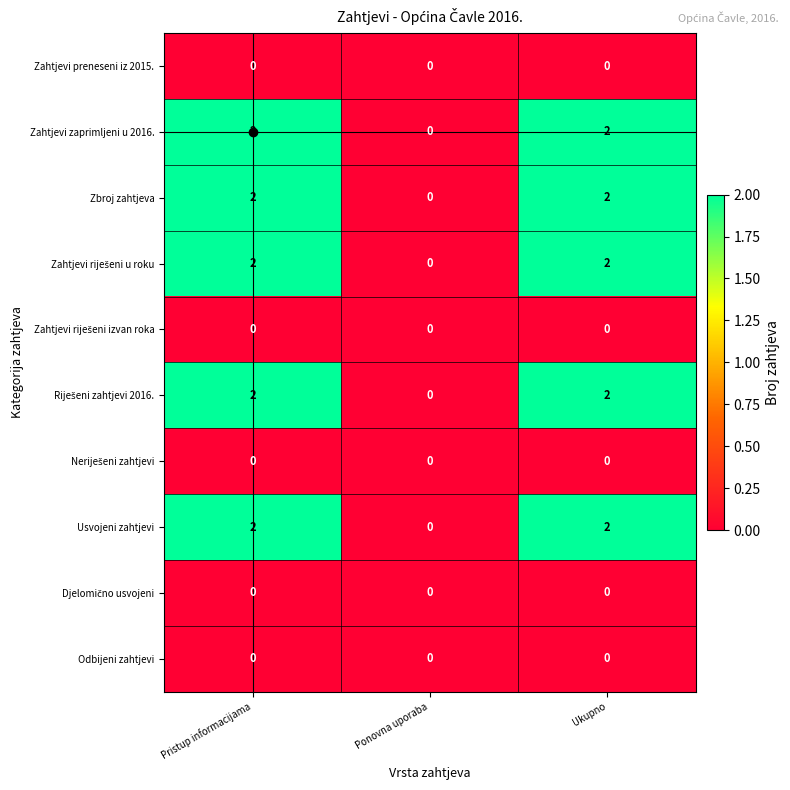

What is the total value across all series at Pristup informacijama?

10